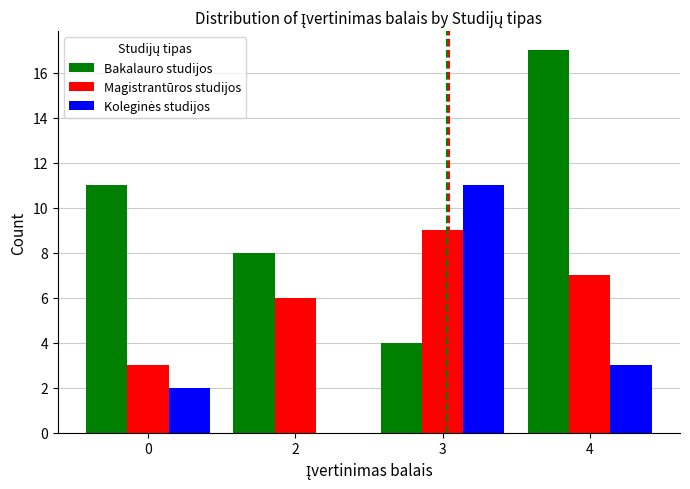

What is the sum of all Bakalauro studijos values?

40